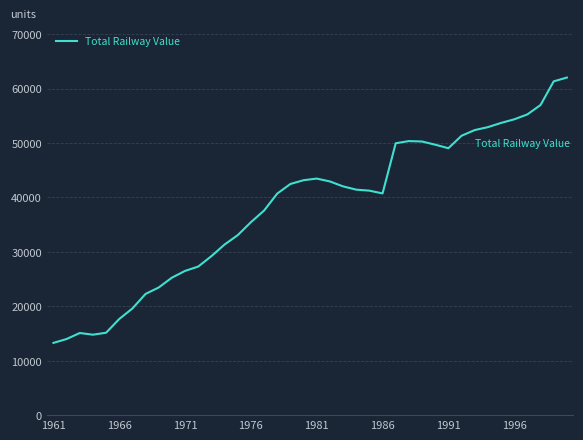

What is the greatest value displayed?

62033